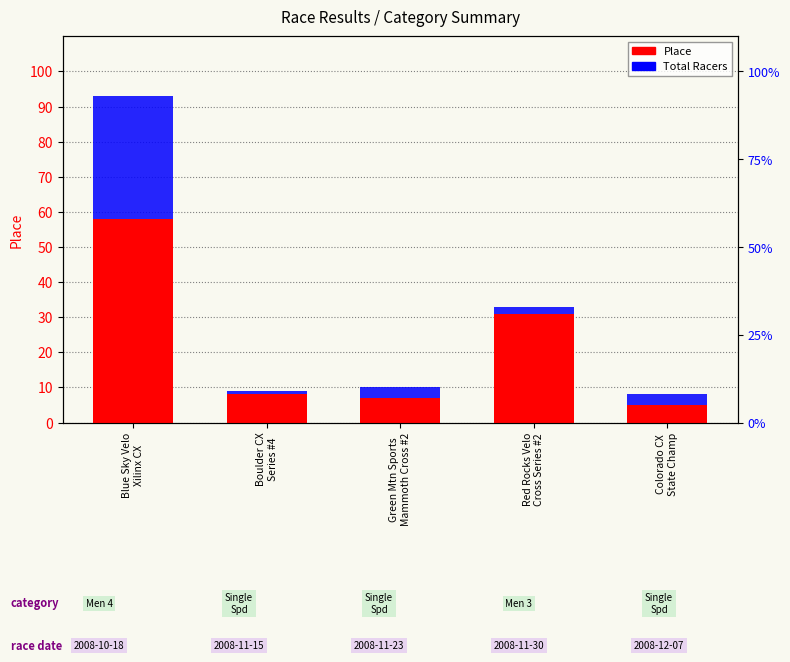

How many series are shown in this chart?

2